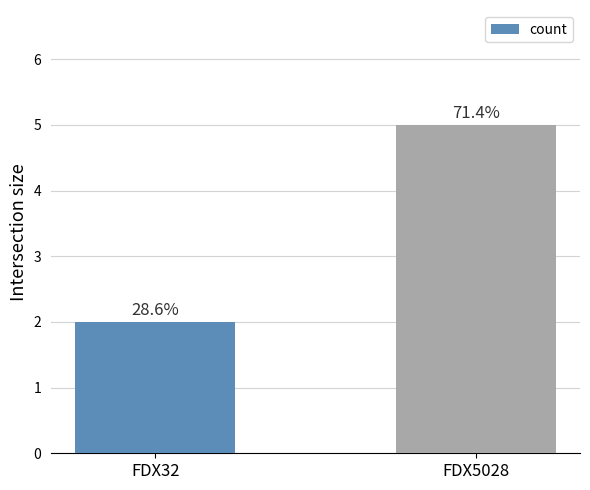

Does the chart contain any negative values?

No